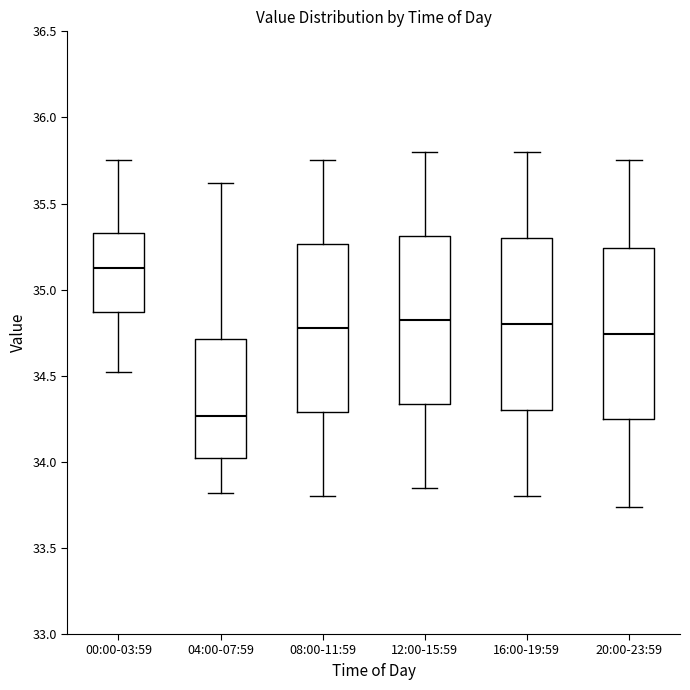

Which box has the lowest median line?

04:00-07:59